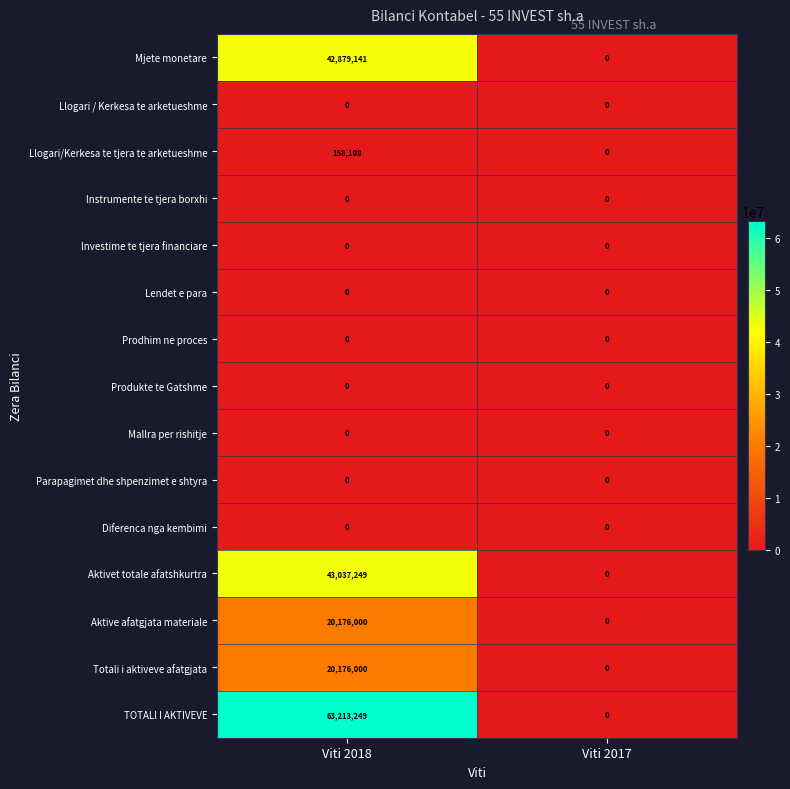

What is the total value across all series at Viti 2018?

189639747